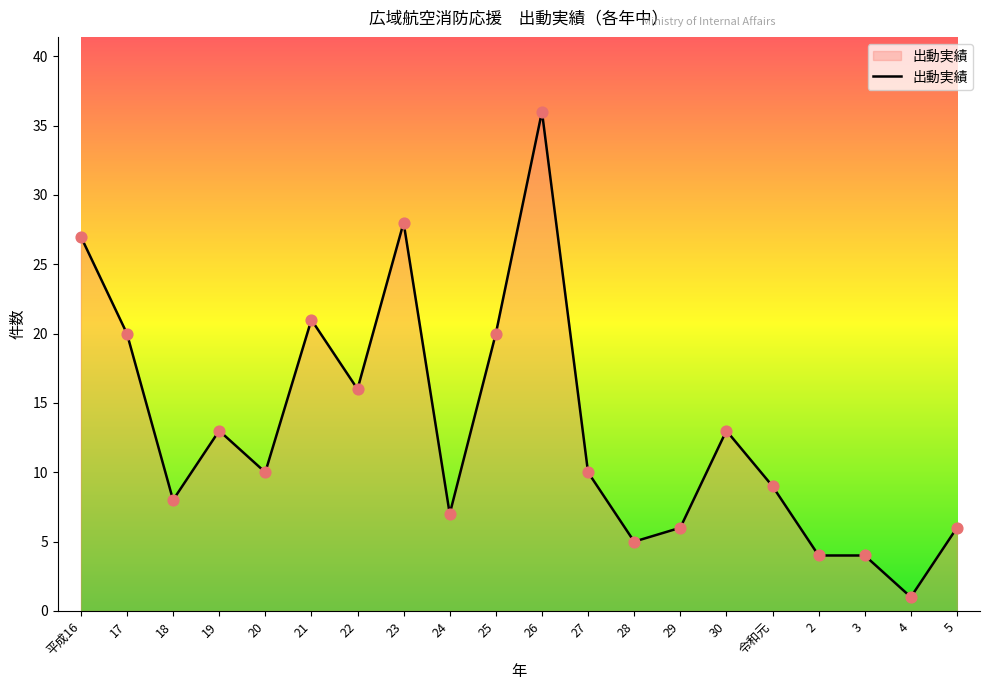

What is the change in value from 平成16 to 27?

-17